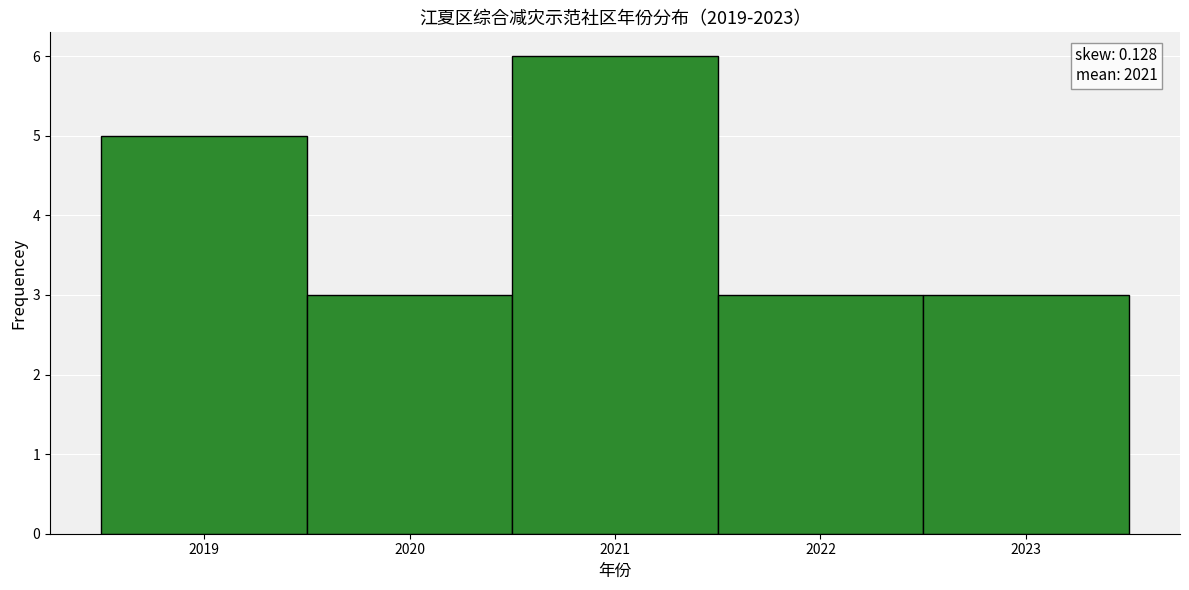

Over which range of the x-axis is the bar tallest?

2020.5 to 2021.5